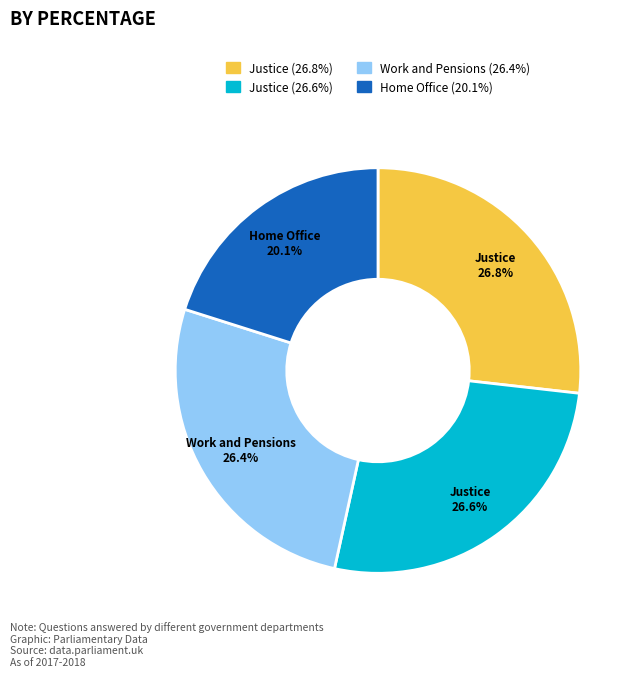

Which slice is the smallest?

Home Office (20.1%)